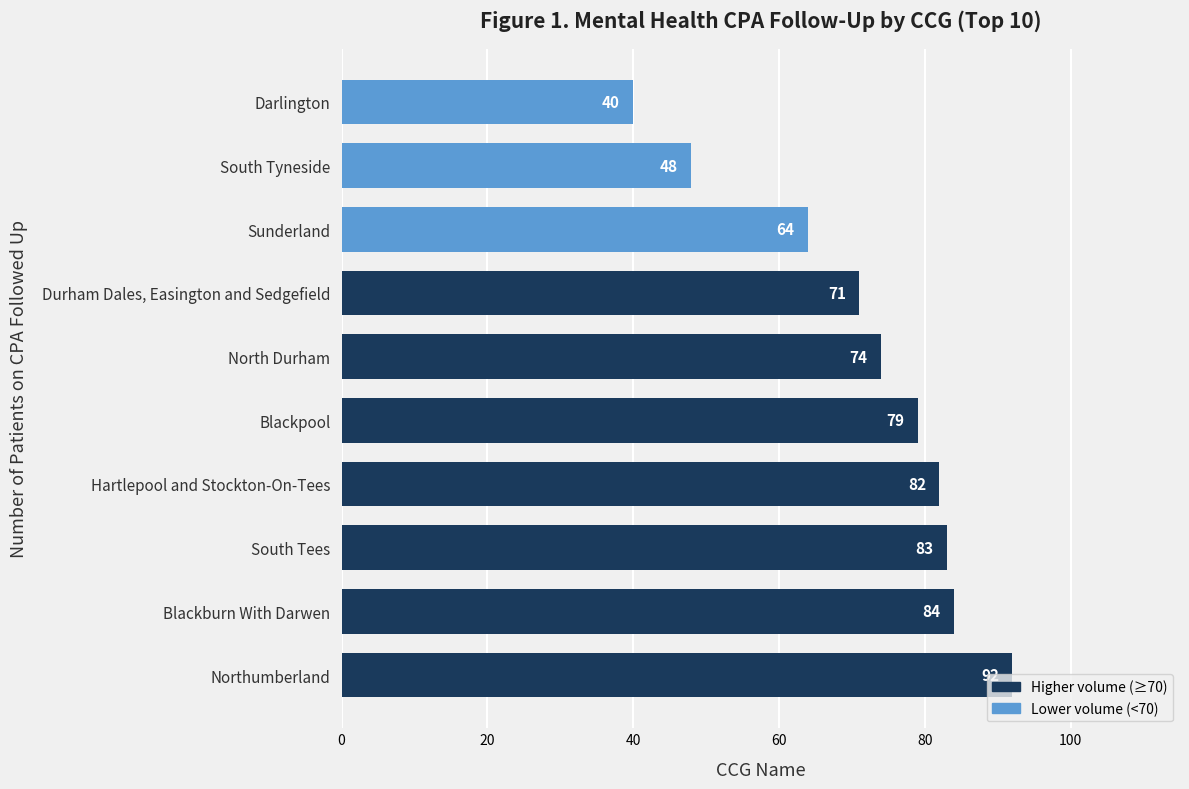

What is the difference between the maximum and minimum values?

52